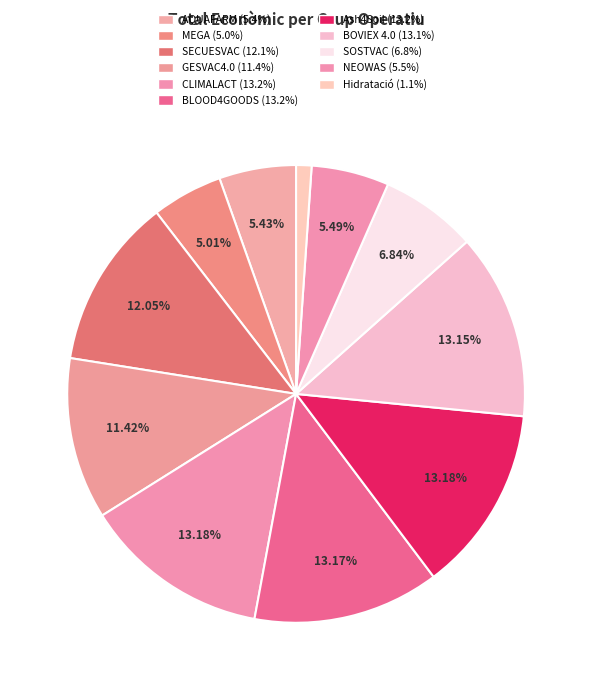

Is there any slice that represents more than half of the pie?

No